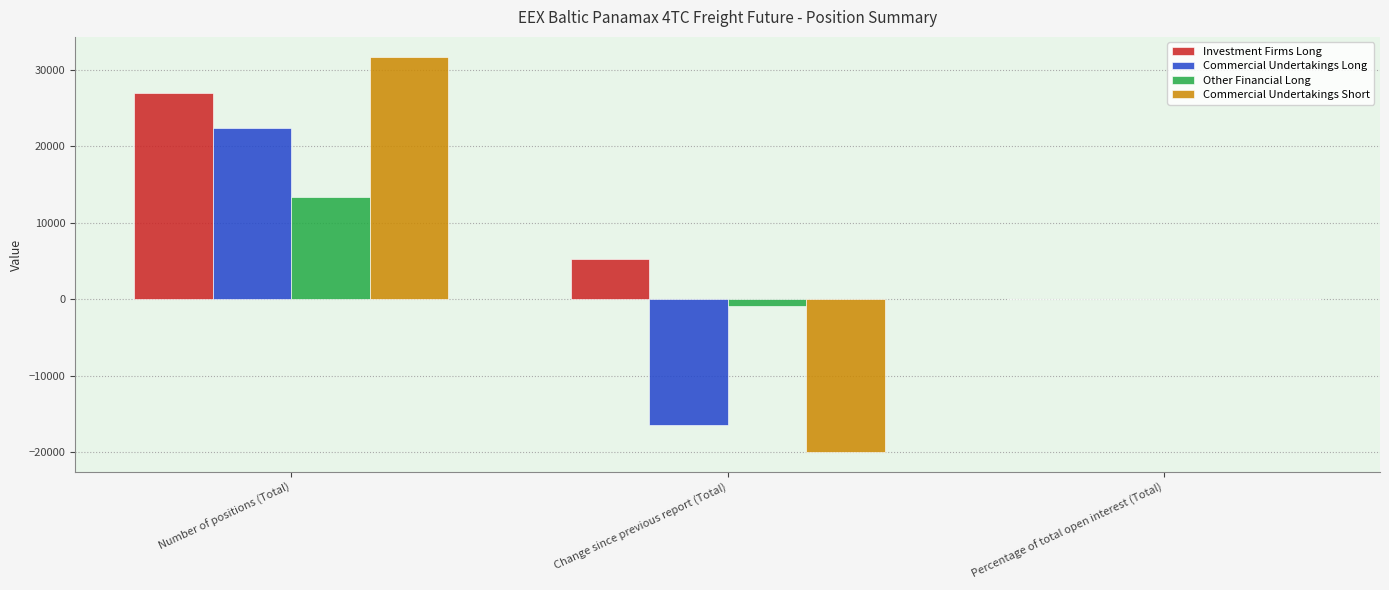

Does the chart contain stacked bars?

No